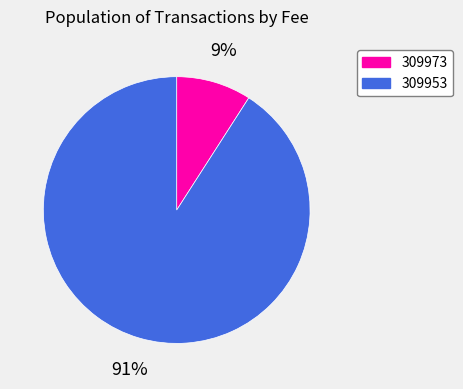

What is the smallest slice in the pie chart?

309973